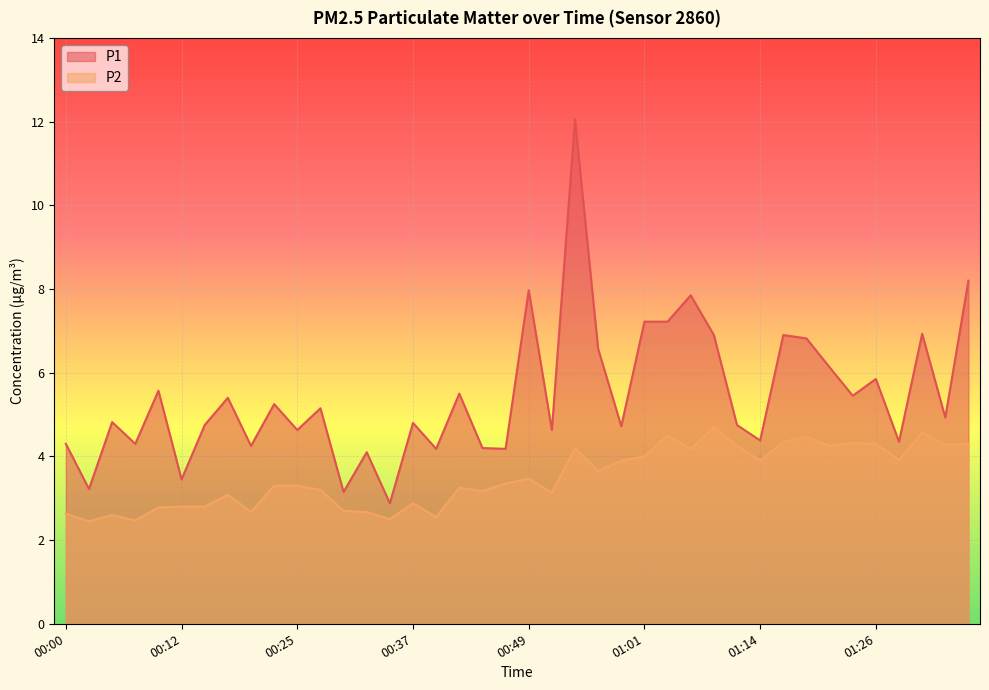

True or false: P2 has a value of 4.0 at 00:32.

False